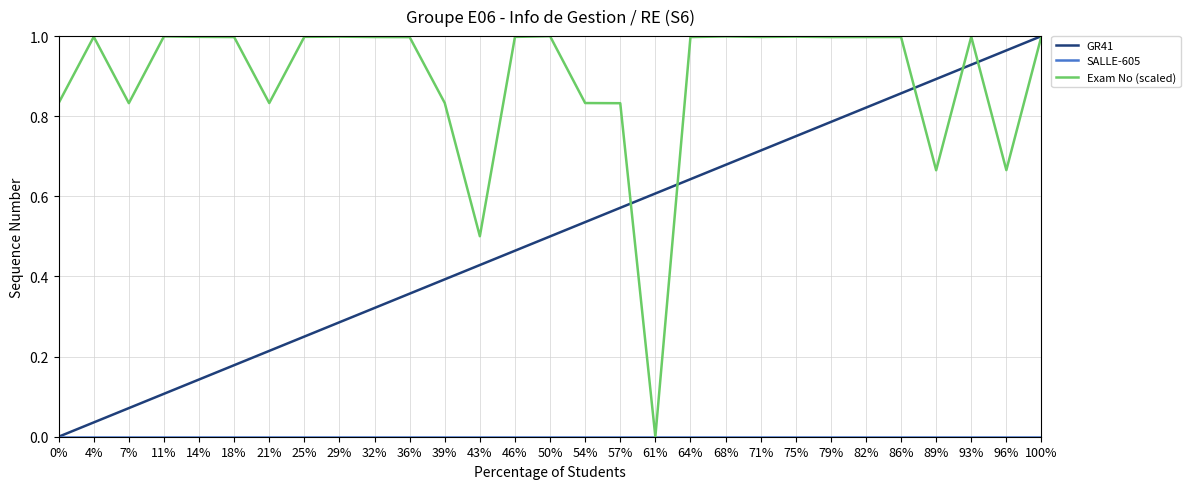

What position from the left is 36%?

11